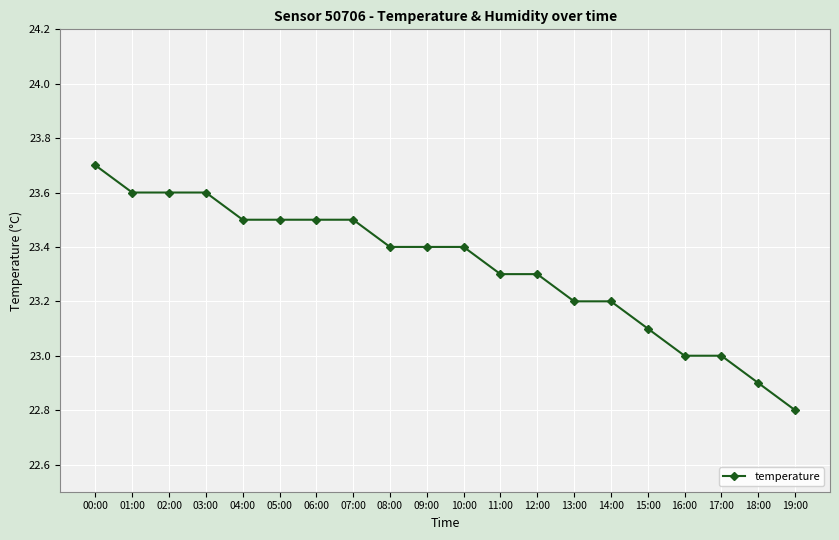

What is the difference between the maximum and second lowest values?

0.8